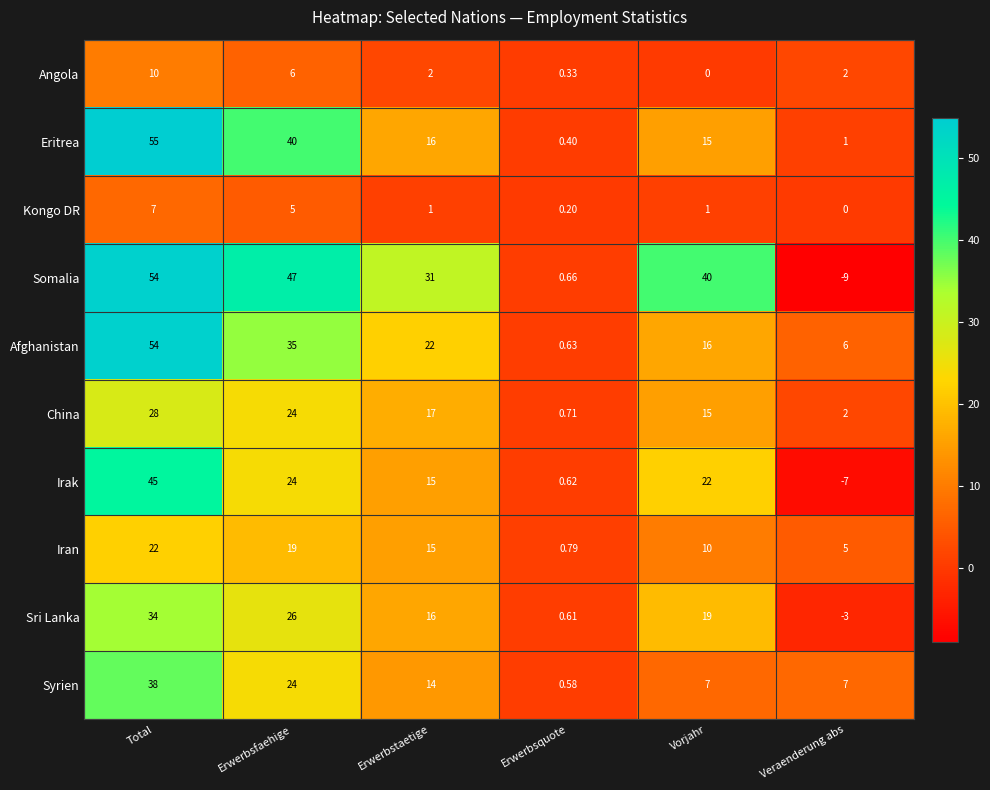

Which series changed the most between Erwerbsfaehige and Vorjahr?

Eritrea